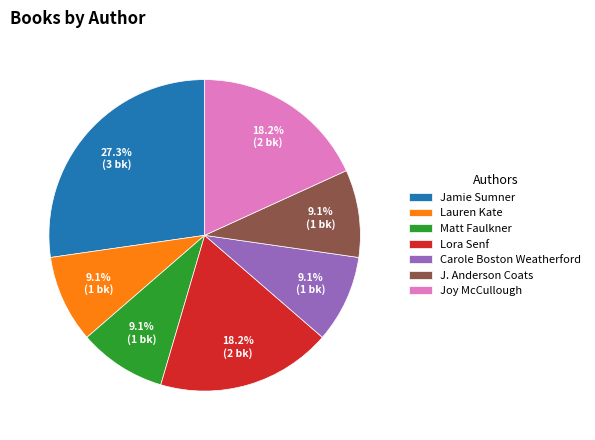

Do J. Anderson Coats and Lauren Kate together represent more than half of the pie?

No